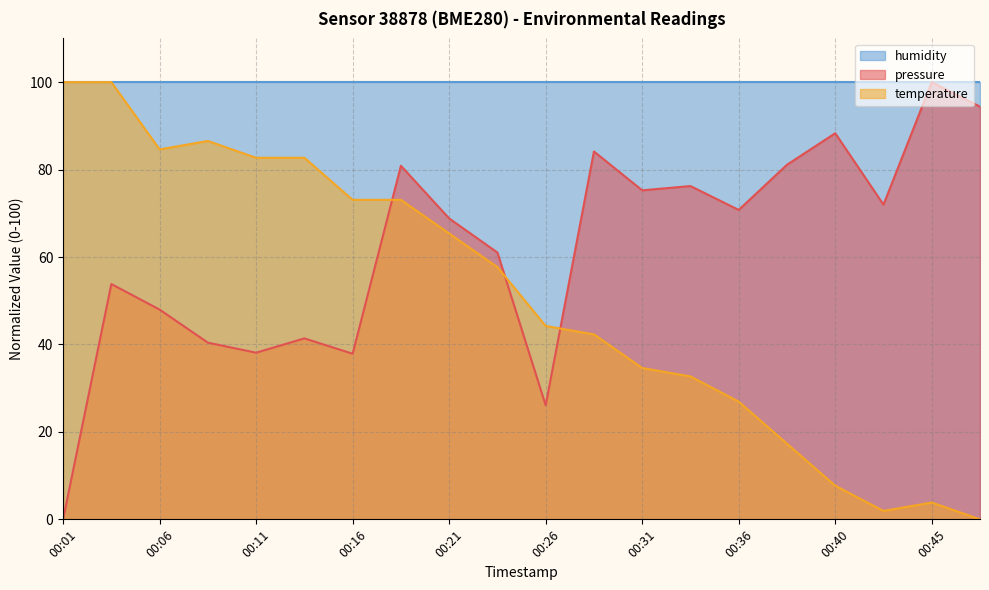

Where do pressure and temperature first cross each other?

00:16 and 00:18